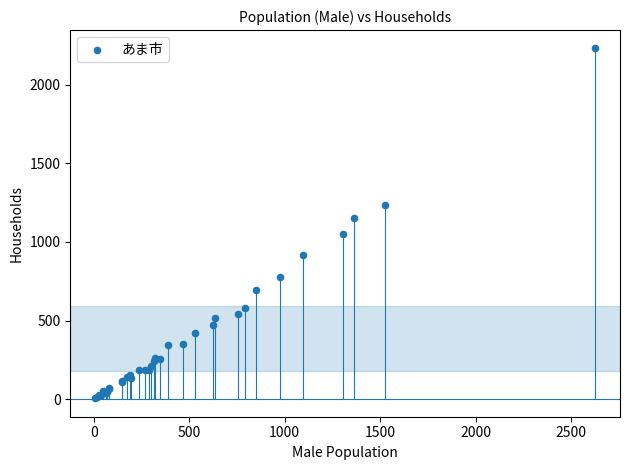

What Y value in the scatter plot is closest to 1120?

1155